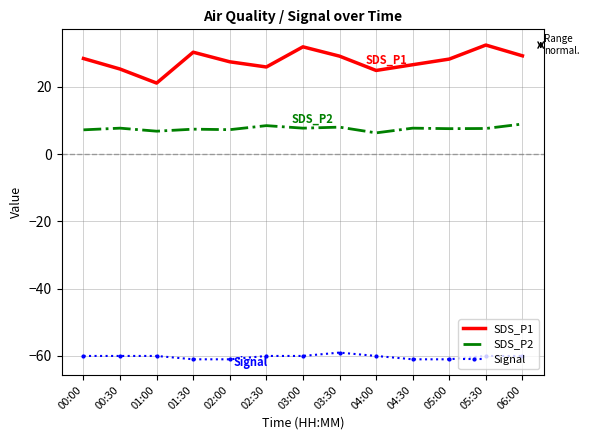

At how many categories does at least one series exceed -4?

13